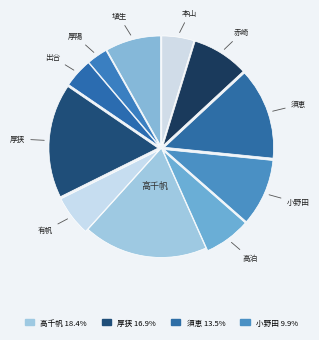

How many slices are in this pie chart?

11